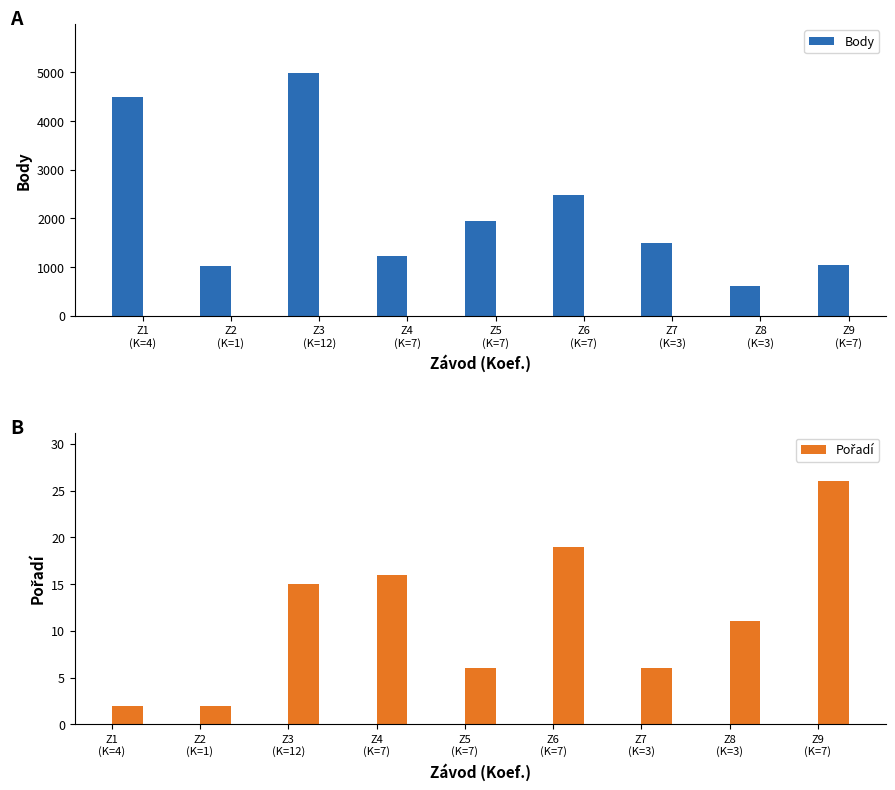

What is the value of the Pořadí bar at the 2nd from the left?

2